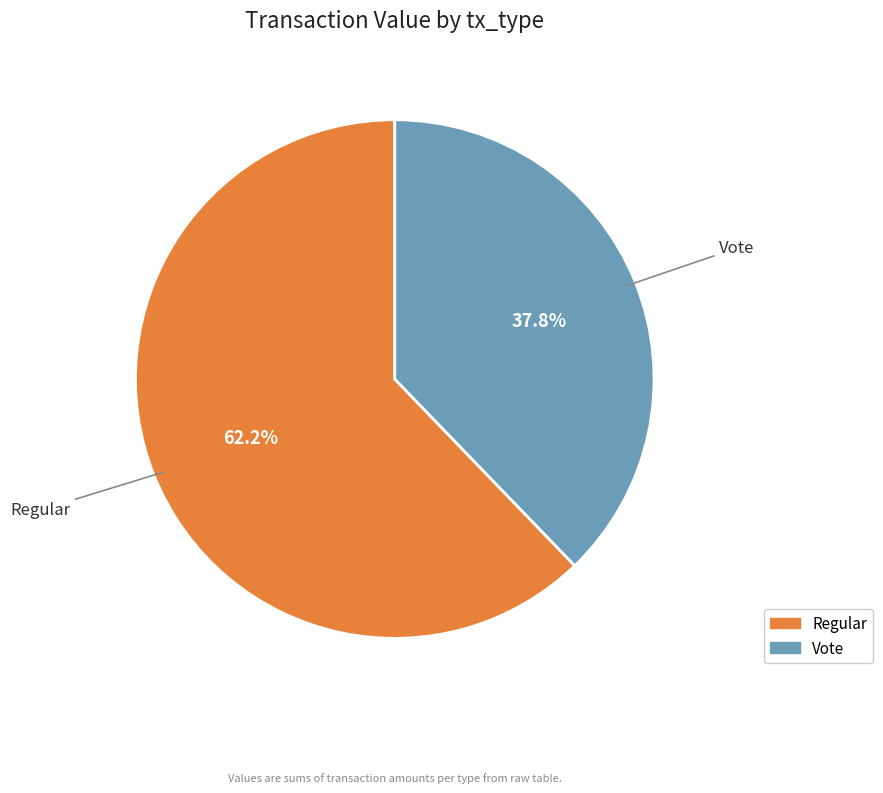

To the nearest percent, what portion does Regular represent?

62%